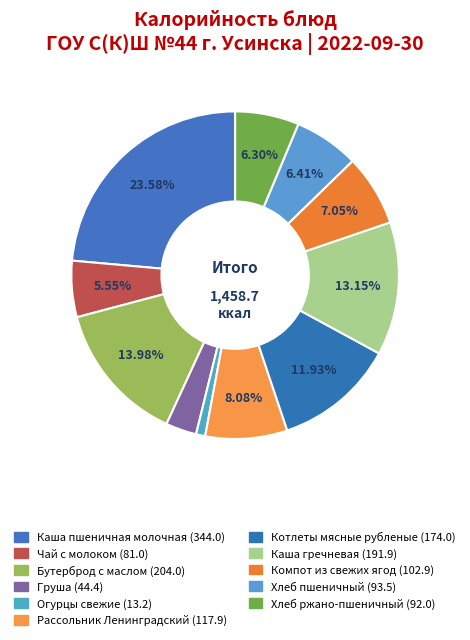

Count the number of slices in the pie.

11